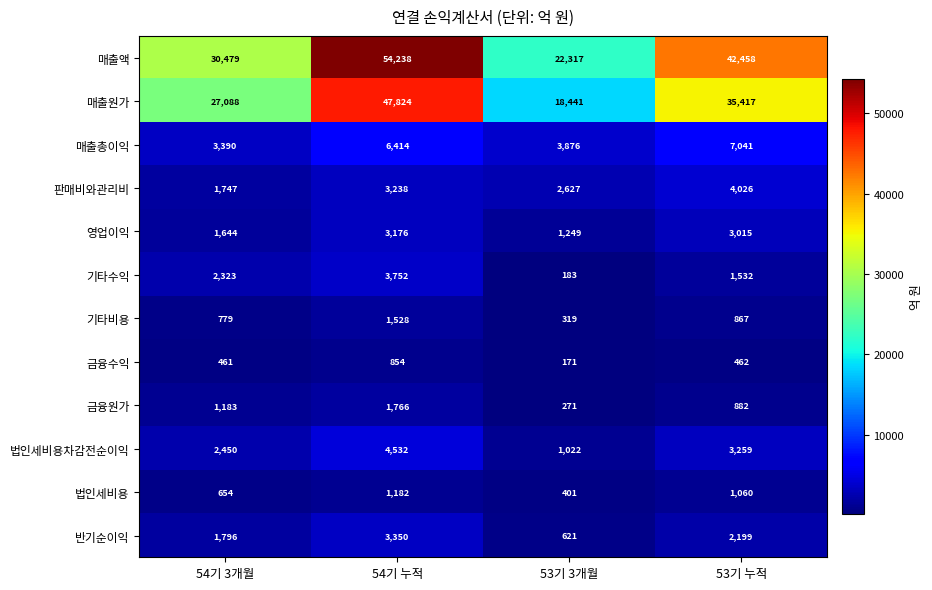

At which label does 매출총이익 reach its peak?

53기 누적